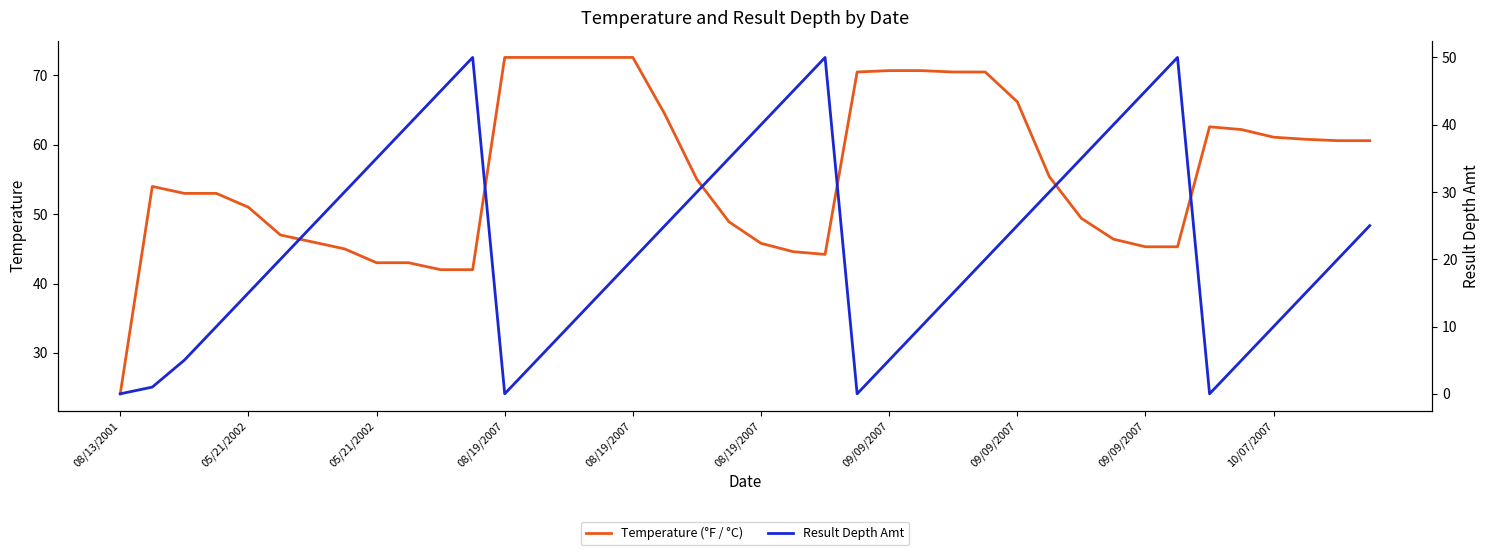

How many times do Temperature (°F / °C) and Result Depth Amt cross each other?

6